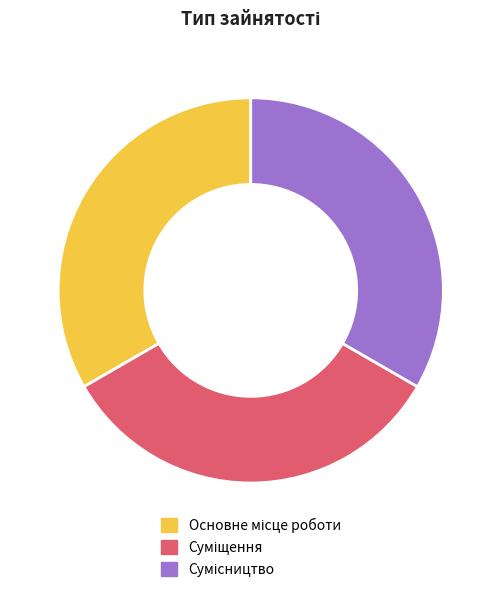

Is there any slice that represents more than half of the pie?

No